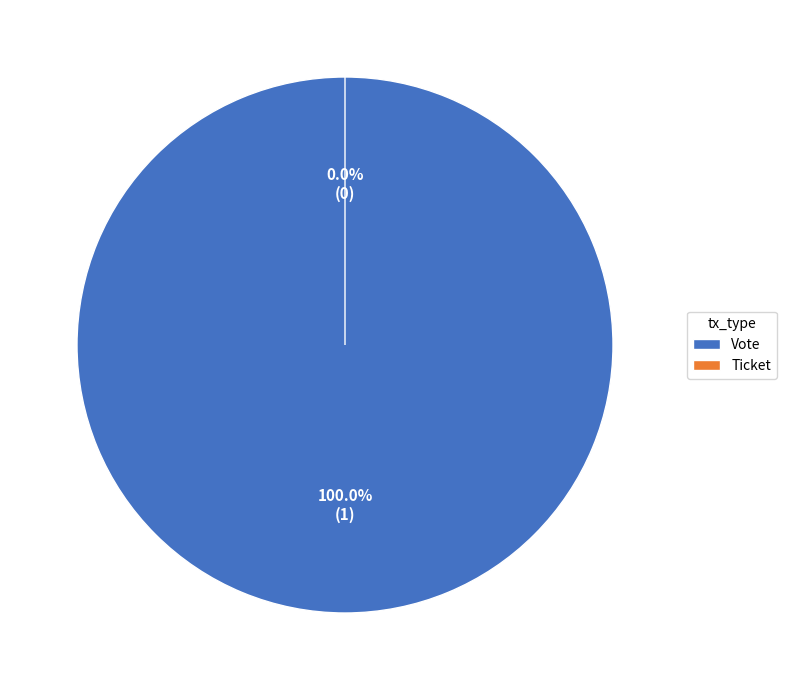

What is the largest slice in the pie chart?

Vote